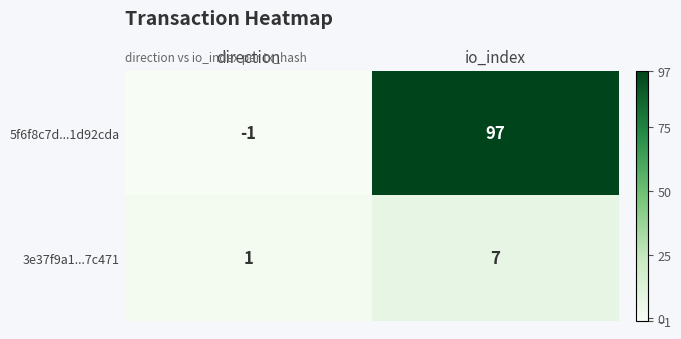

True or false: 5f6f8c7d...1d92cda has a value of 128 at io_index.

False